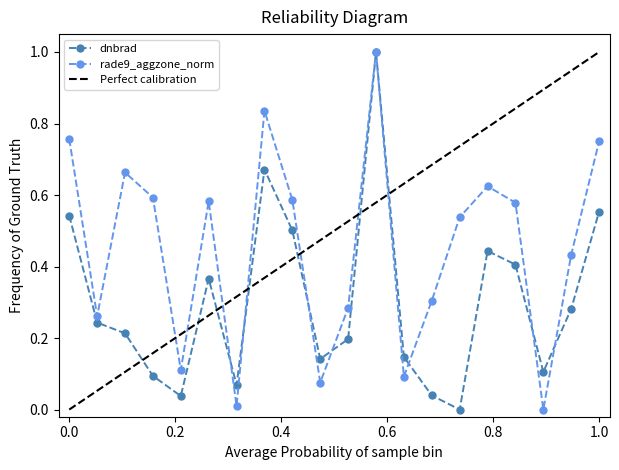

What is the highest value of the rade9_aggzone_norm series?

1.0